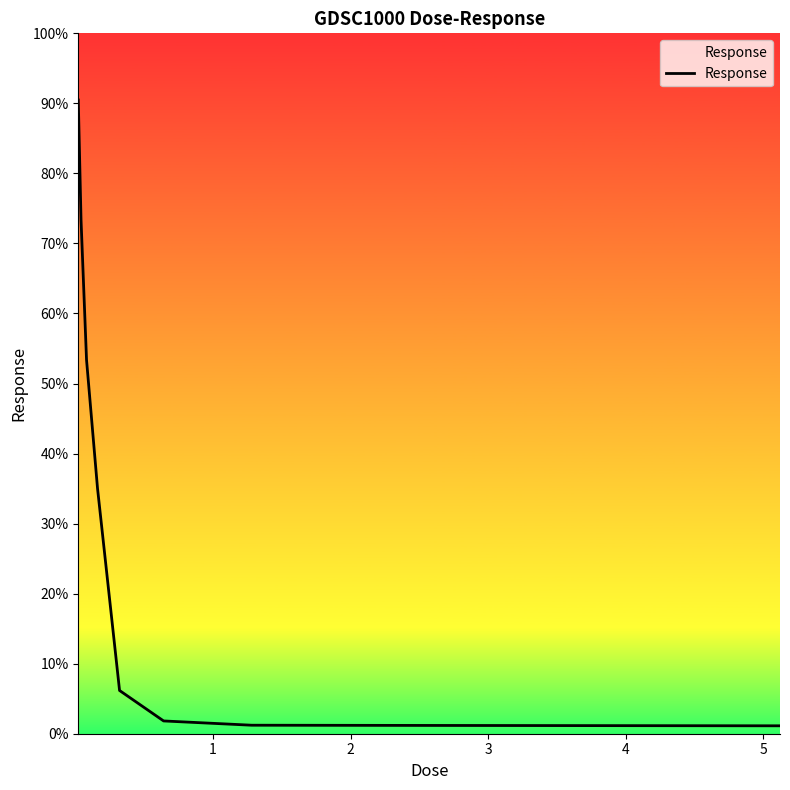

What is the sum of all values?

263.7